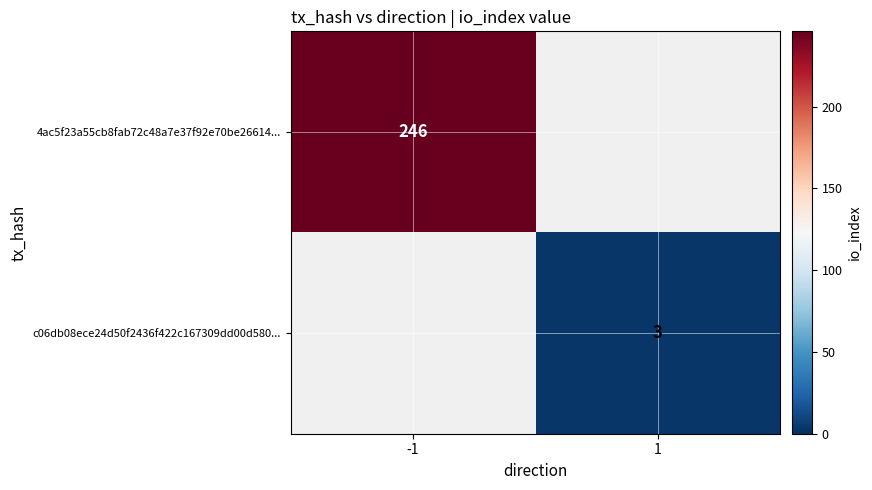

The value of 4ac5f23a55cb8fab72c48a7e37f92e70be26614... at -1 is 328. True or false?

False